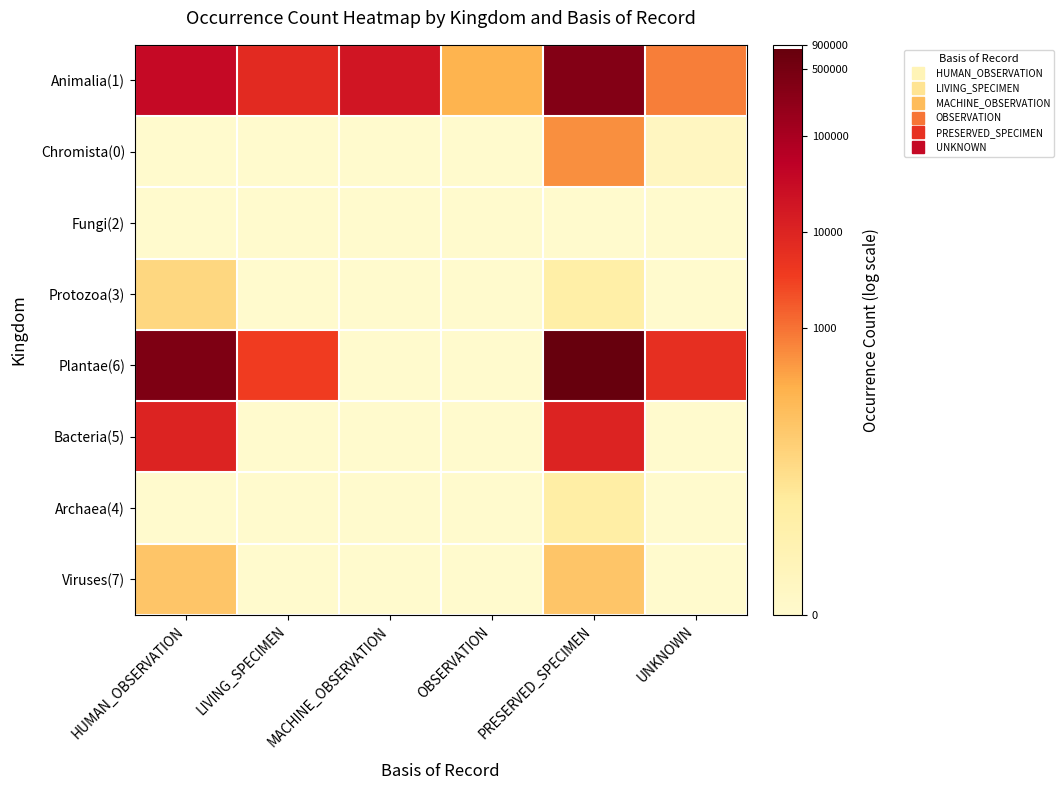

At which category is the sum across all series the highest?

PRESERVED_SPECIMEN